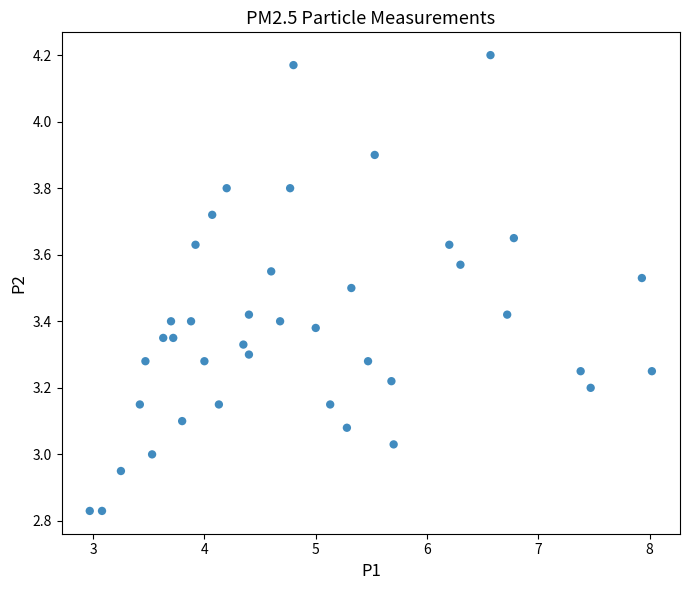

What is the range of X values (max minus min)?

5.0